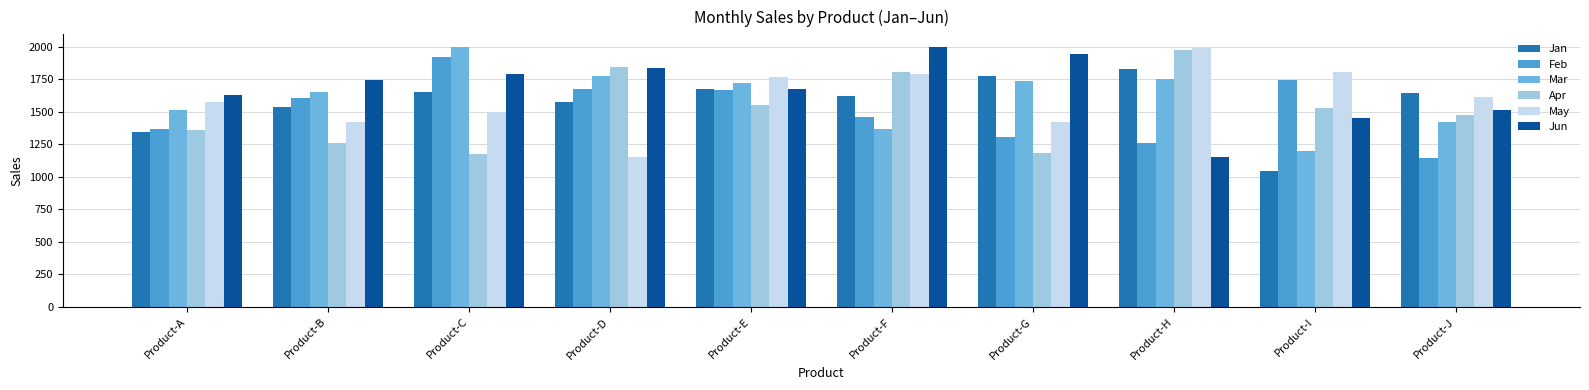

How many bars are there in total?

60